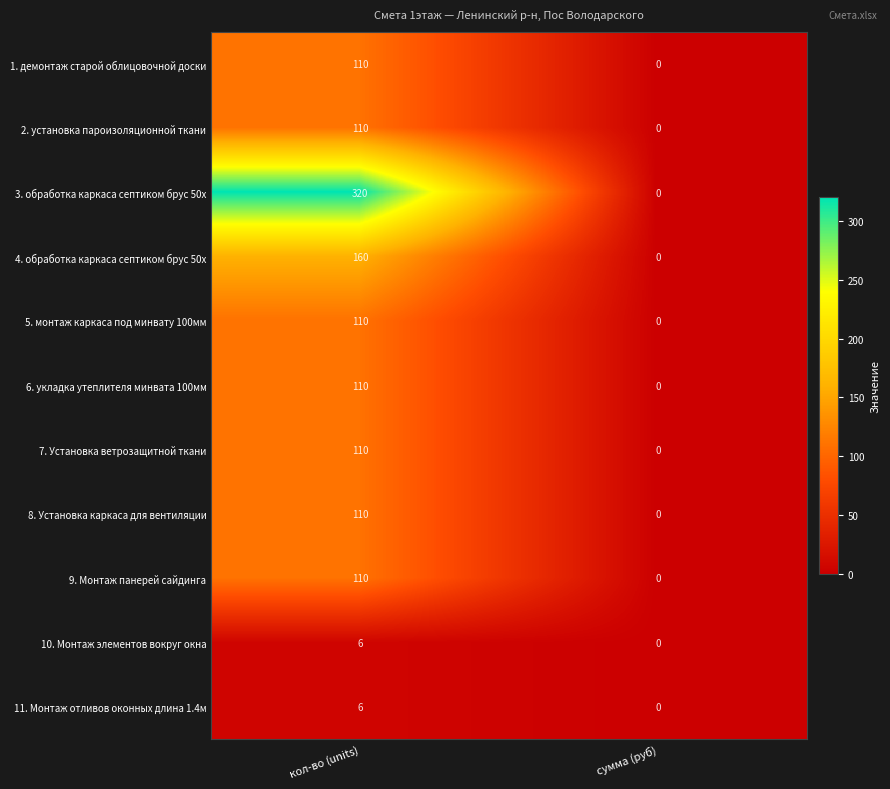

At which label does 8. Установка каркаса для вентиляции reach its minimum?

сумма (руб)